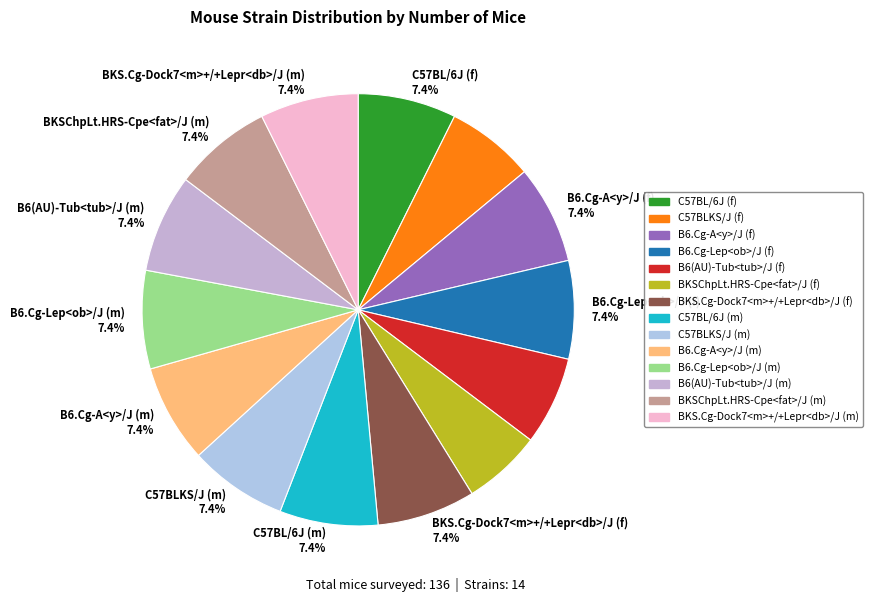

Rank the categories by value from lowest to highest.

BKSChpLt.HRS-Cpe<fat>/J (f), C57BLKS/J (f), B6(AU)-Tub<tub>/J (f), C57BL/6J (f), B6.Cg-A<y>/J (f), B6.Cg-Lep<ob>/J (f), BKS.Cg-Dock7<m>+/+Lepr<db>/J (f), C57BL/6J (m), C57BLKS/J (m), B6.Cg-A<y>/J (m), B6.Cg-Lep<ob>/J (m), B6(AU)-Tub<tub>/J (m), BKSChpLt.HRS-Cpe<fat>/J (m), BKS.Cg-Dock7<m>+/+Lepr<db>/J (m)